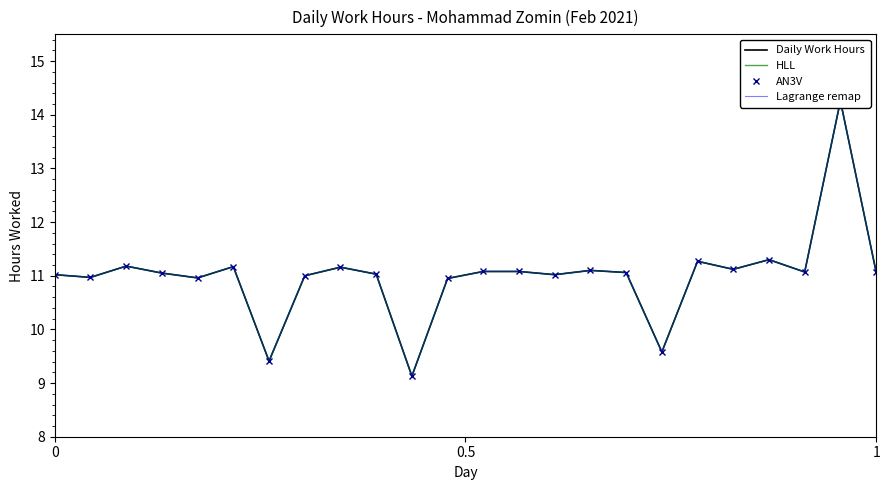

What is the difference between the maximum and minimum values in the HLL series?

5.1